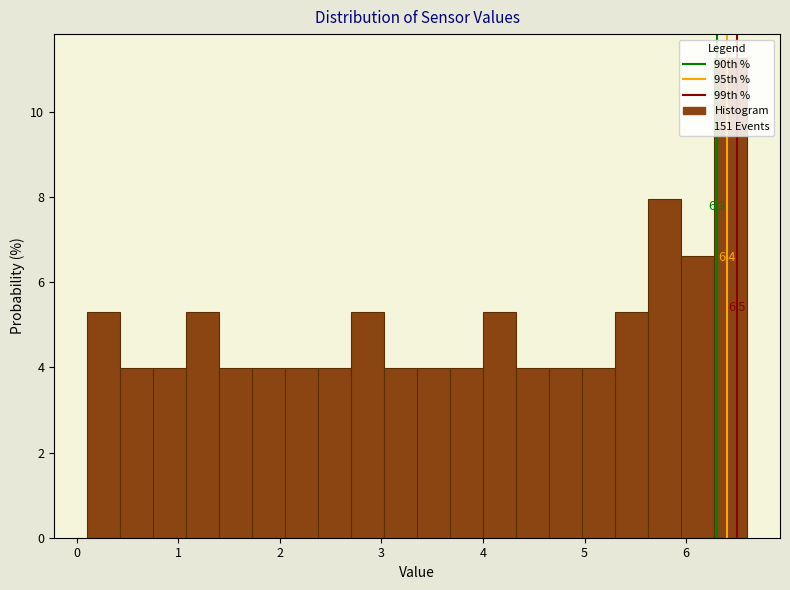

Read against the x-axis, roughly where is the centre of the tallest bar?

6.4